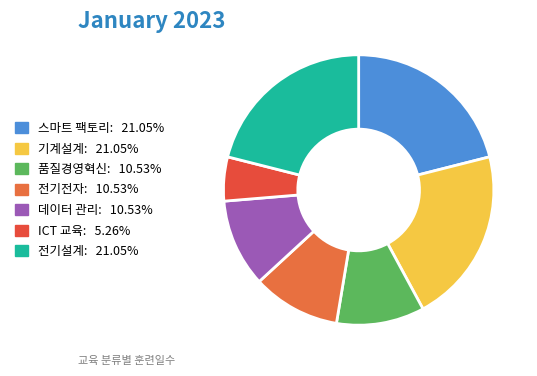

The 품질경영혁신 slice represents 11% of the pie. True or false?

True